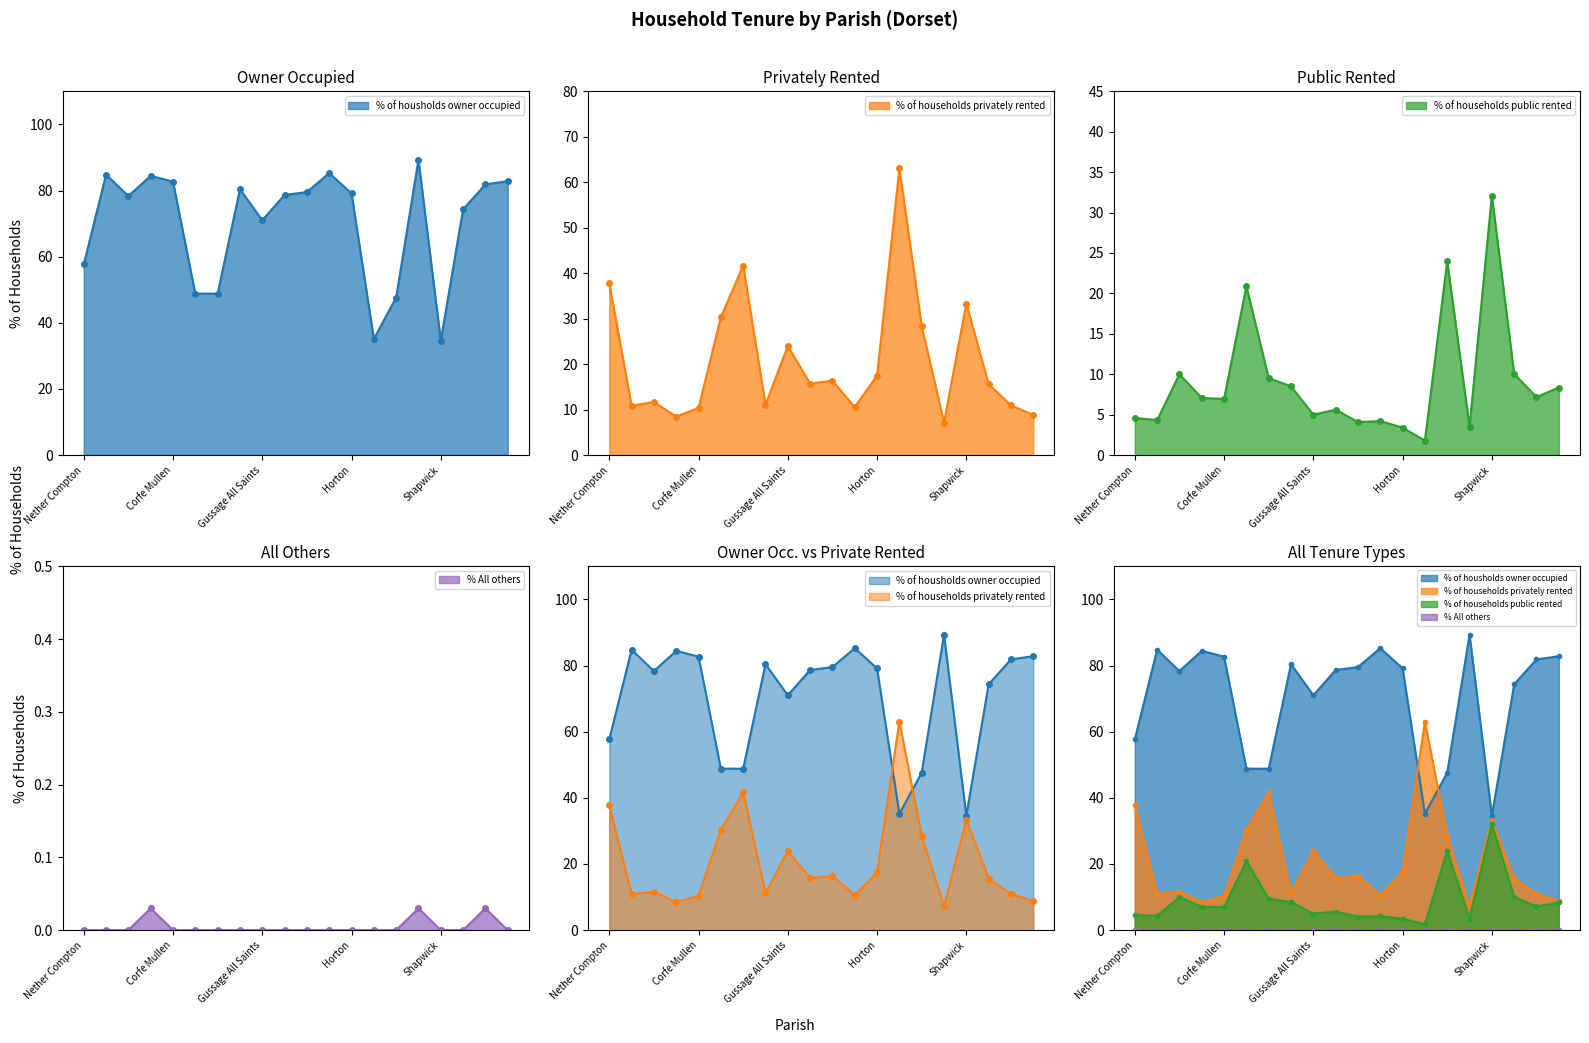

At how many categories does at least one series exceed 38?

19